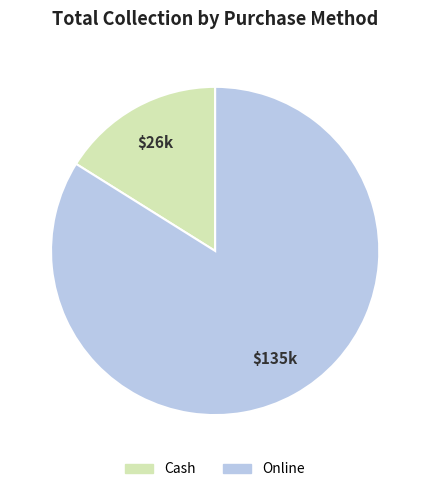

Does Online account for over 50% of the chart?

Yes